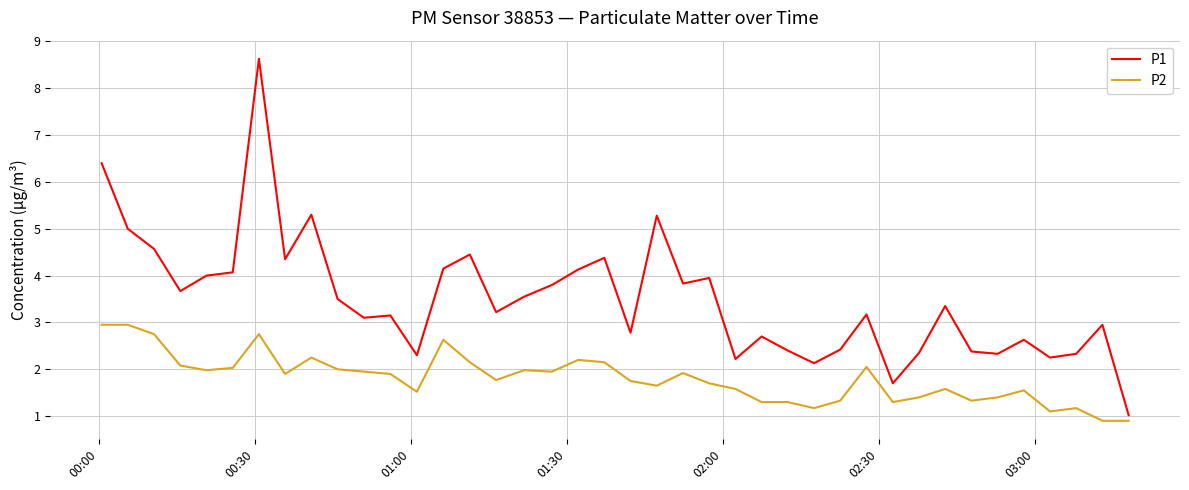

Which series has the largest range (max minus min)?

P1